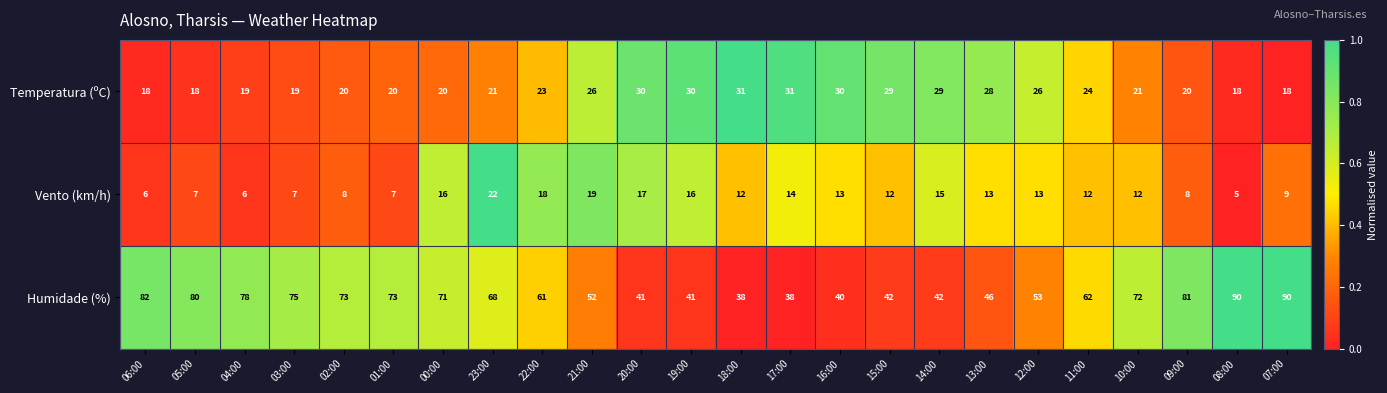

What is the greatest value displayed?

90